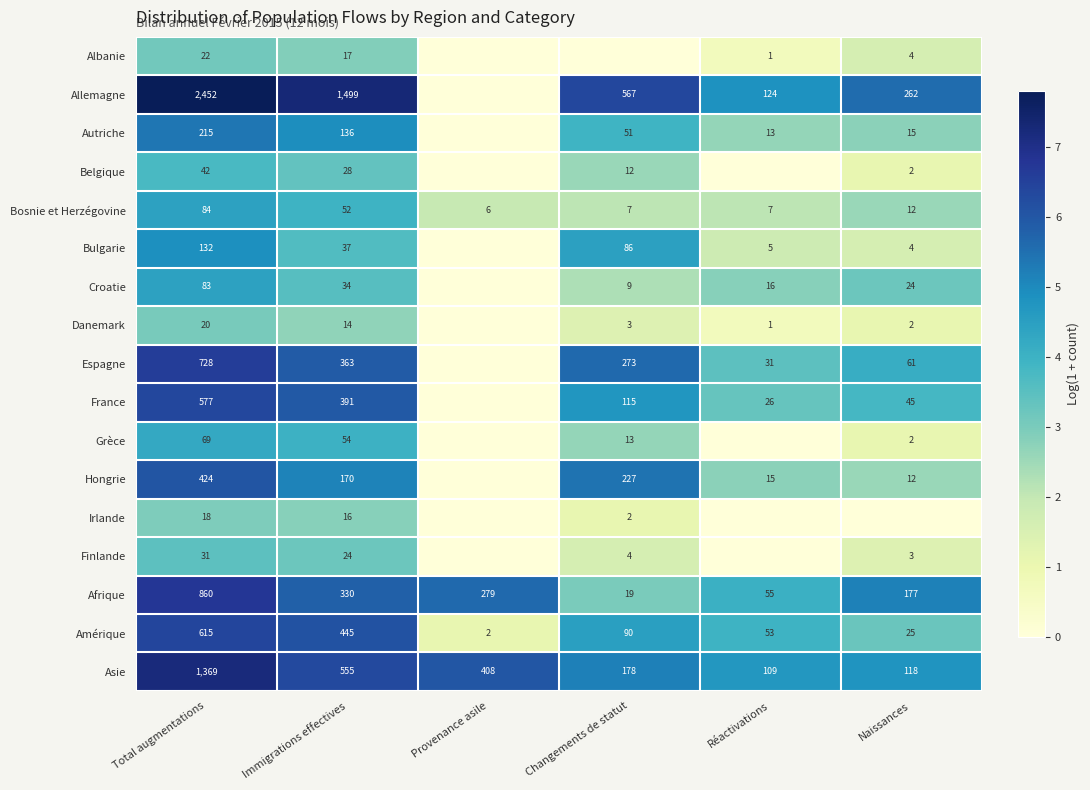

Between Naissances and Provenance asile, which is larger?

Naissances